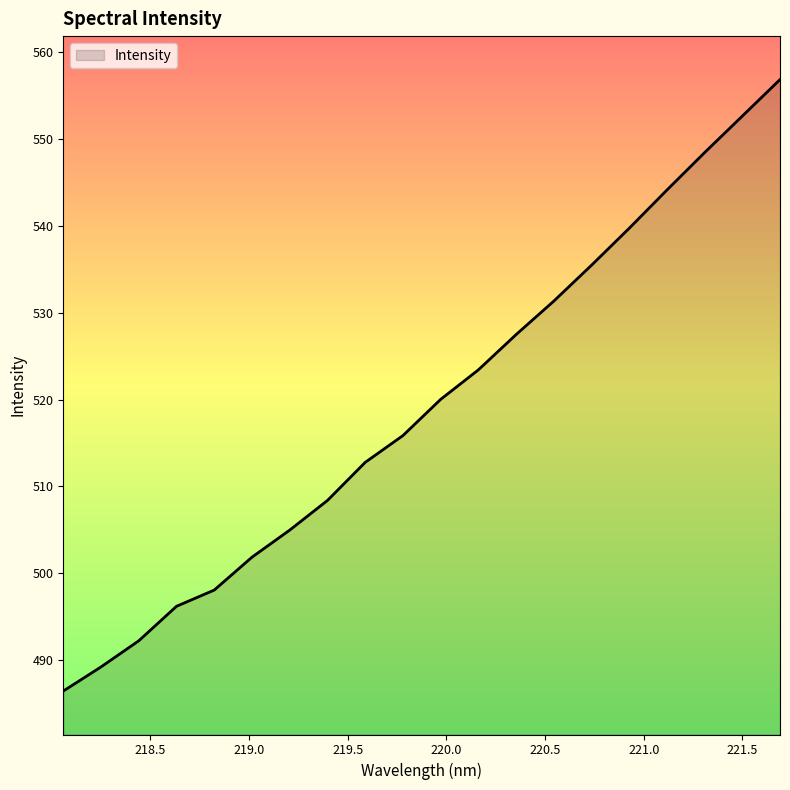

What is the minimum value shown in the chart?

486.5